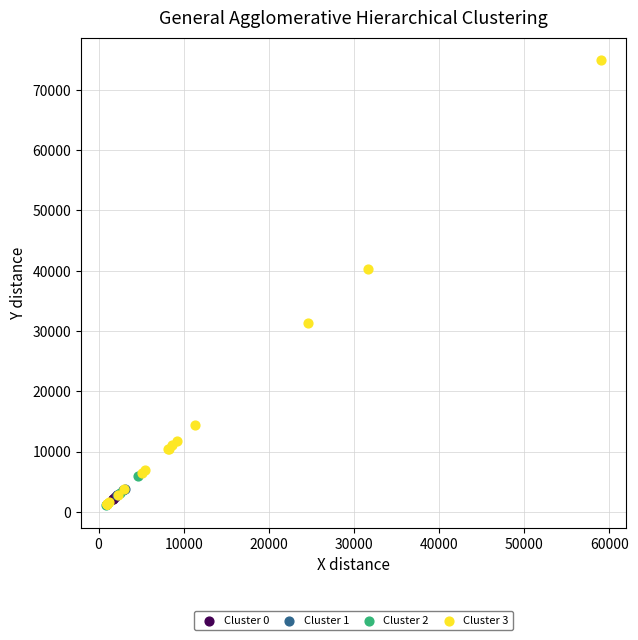

Which series contains the highest Y value?

Cluster 3